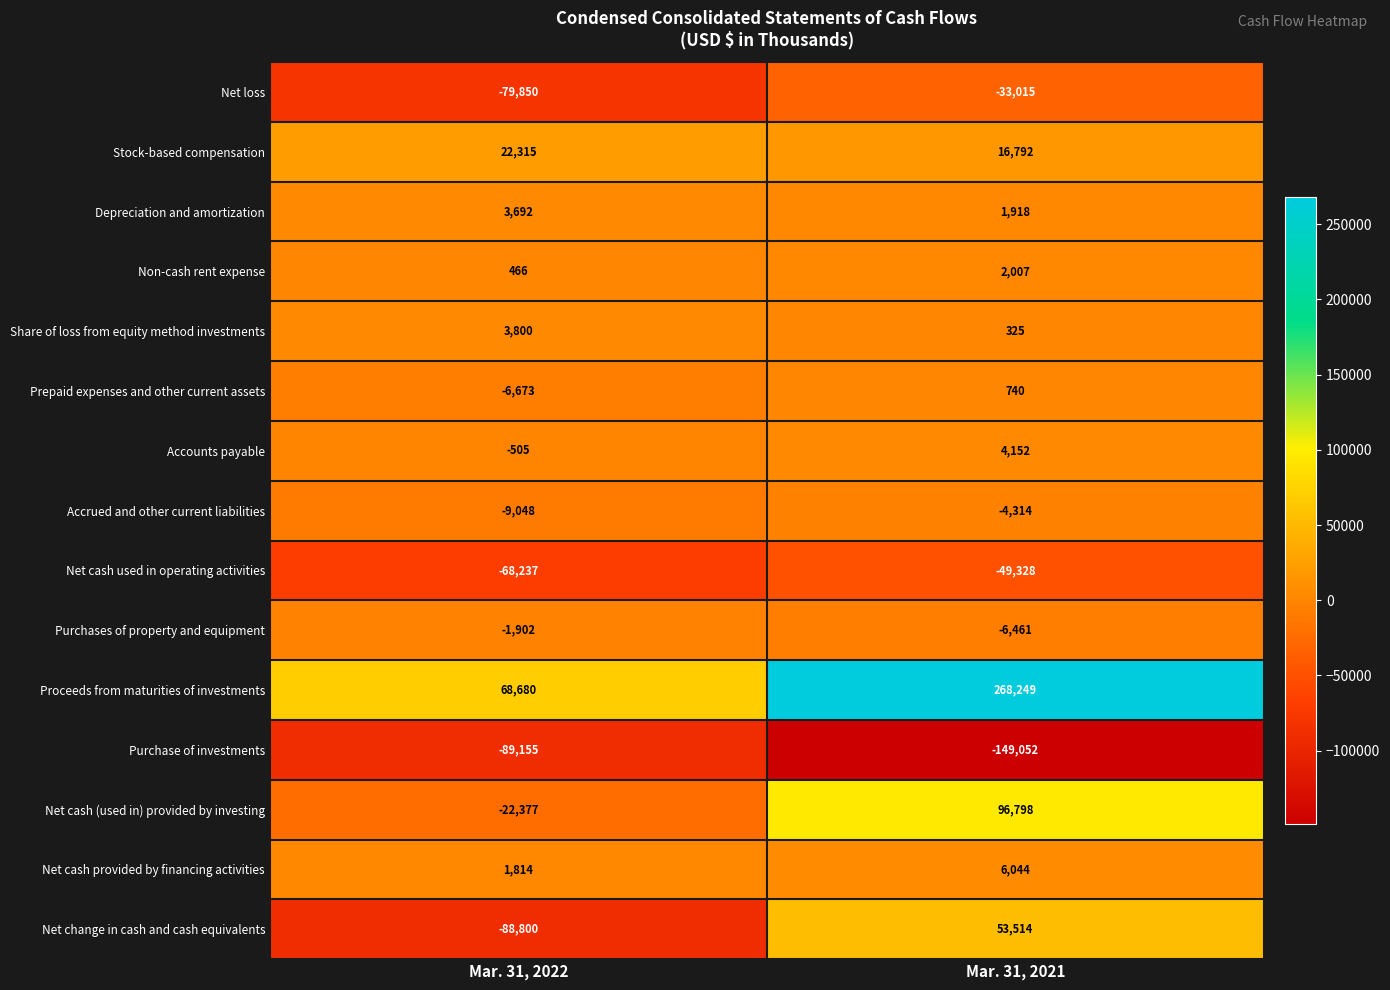

The value of Depreciation and amortization at Mar. 31, 2021 is 2983. True or false?

False